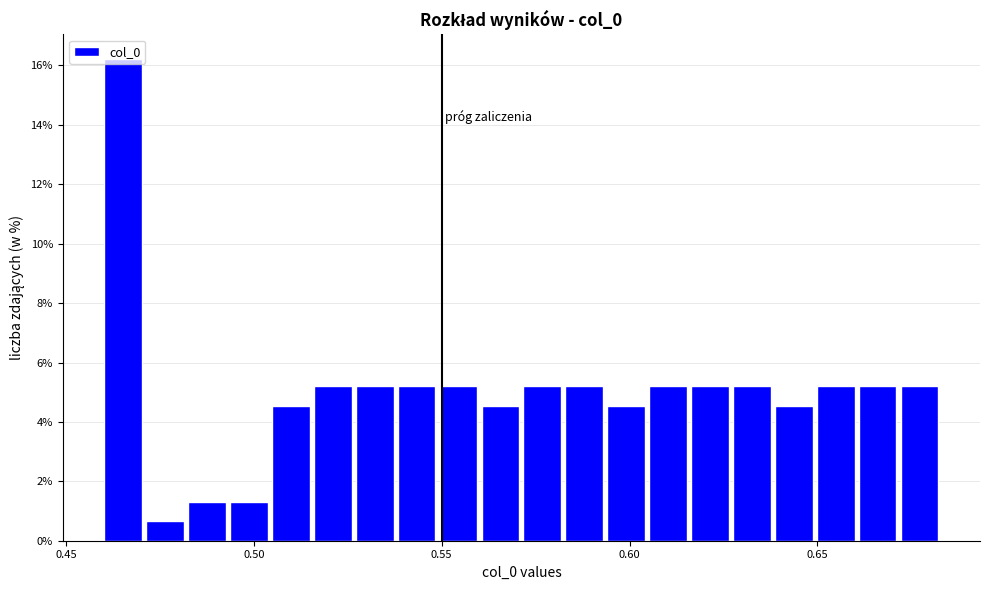

Around what value on the x-axis is the tallest bar? Give the approximate position of its centre, as read against the axis.

0.465